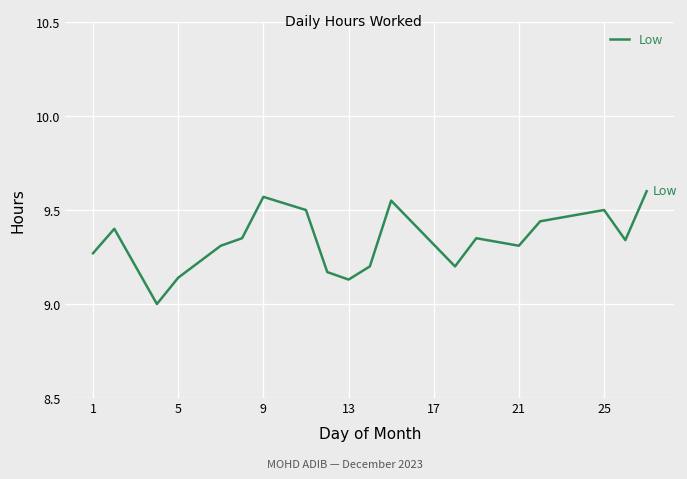

What is the difference between the second highest and minimum values?

0.6